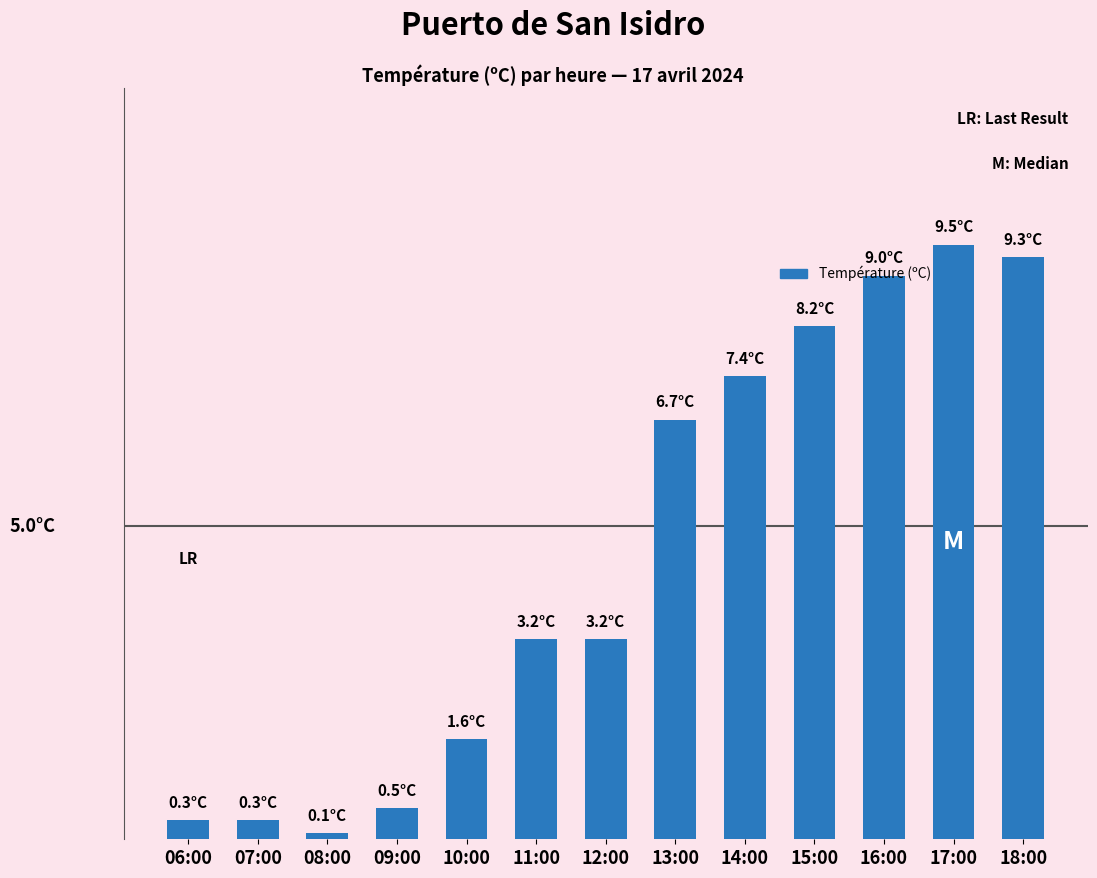

Are the bars horizontal?

No